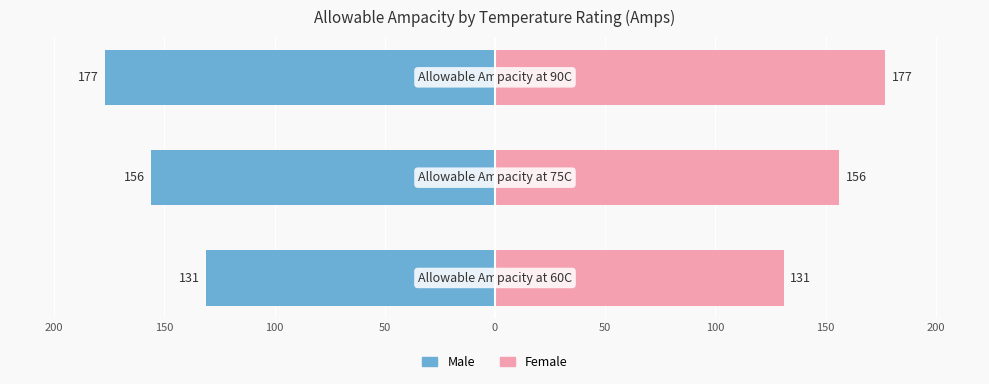

How many data points in Female are less than 156?

1